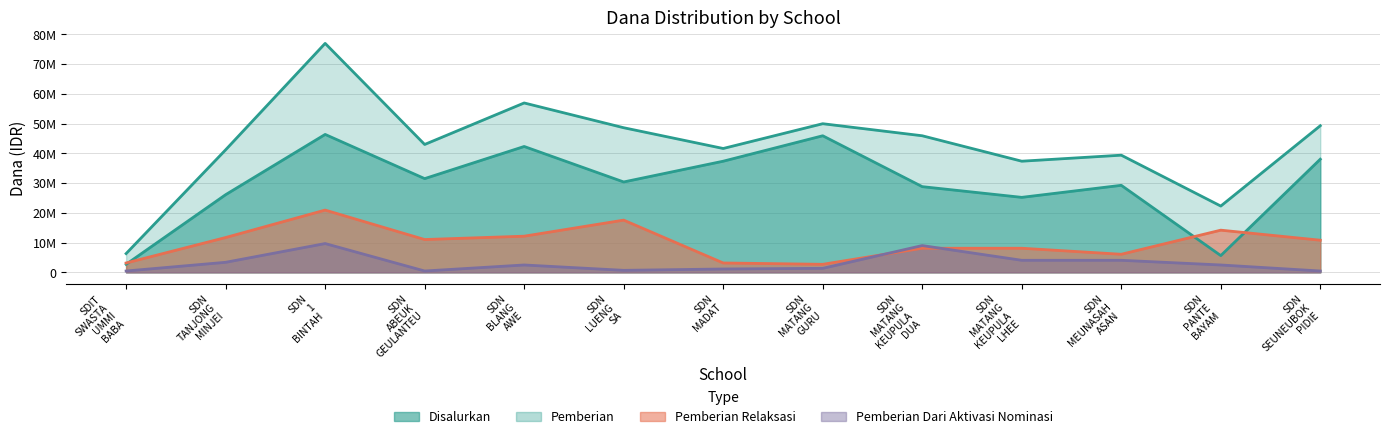

The value of Pemberian Relaksasi at SDN ABEUK GEULANTEU is 5065076. True or false?

False